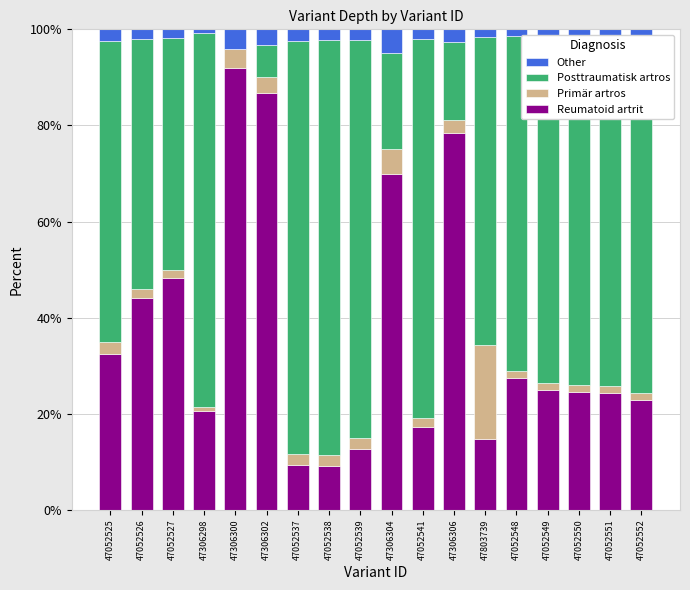

What are all the series names shown in the legend?

Other, Posttraumatisk artros, Primär artros, Reumatoid artrit